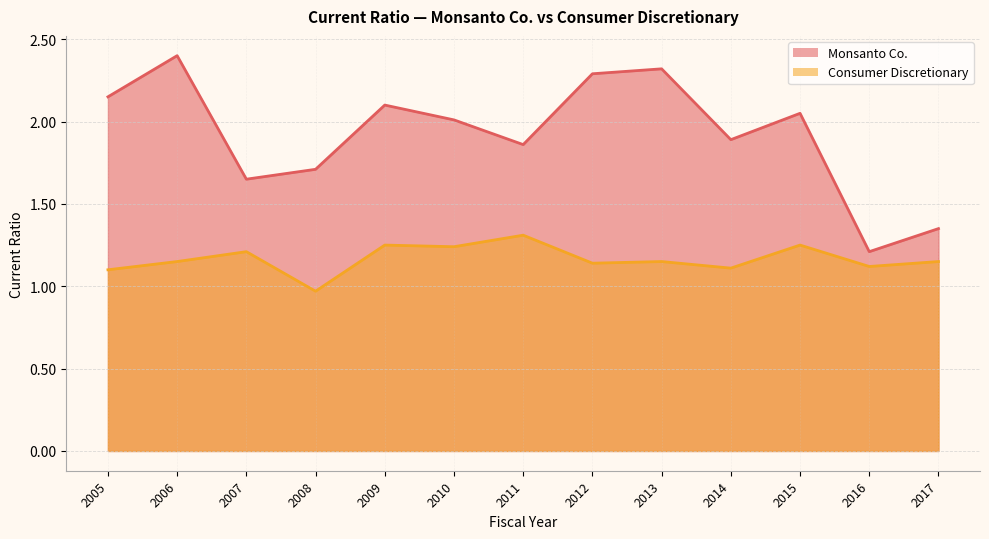

List the series in order of their overall mean, lowest first.

Consumer Discretionary, Monsanto Co.